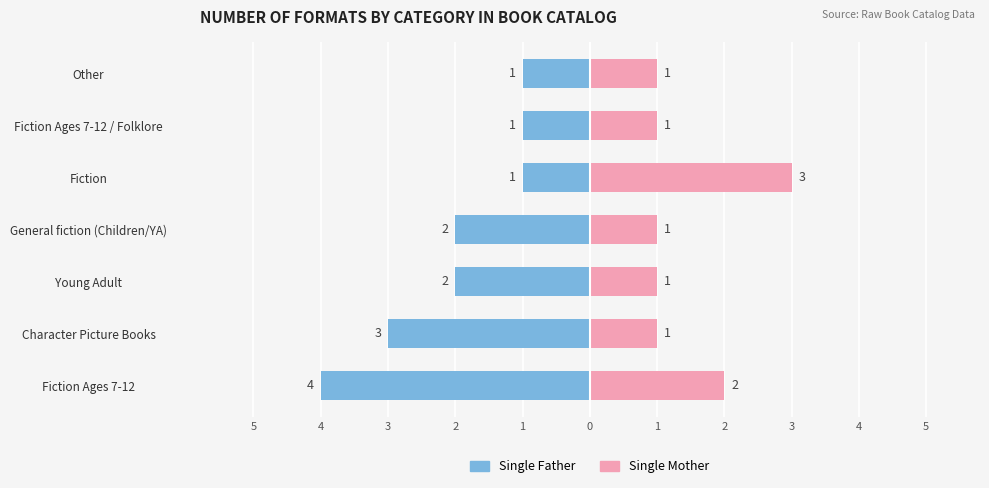

Reading left to right, transcribe all the data shown in this chart.

Single Father: -4	-3	-2	-2	-1	-1	-1
Single Mother: 2	1	1	1	3	1	1